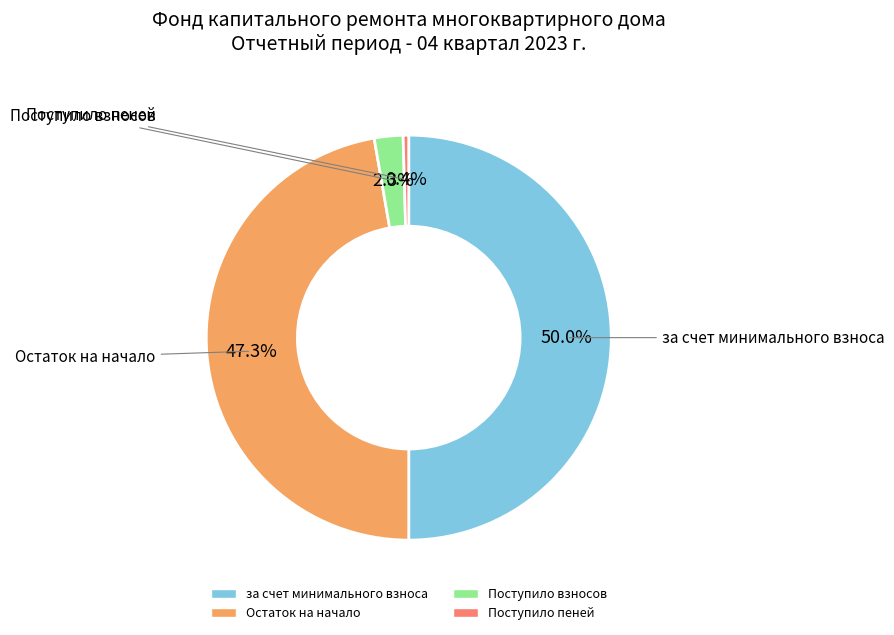

Count the number of slices in the pie.

4